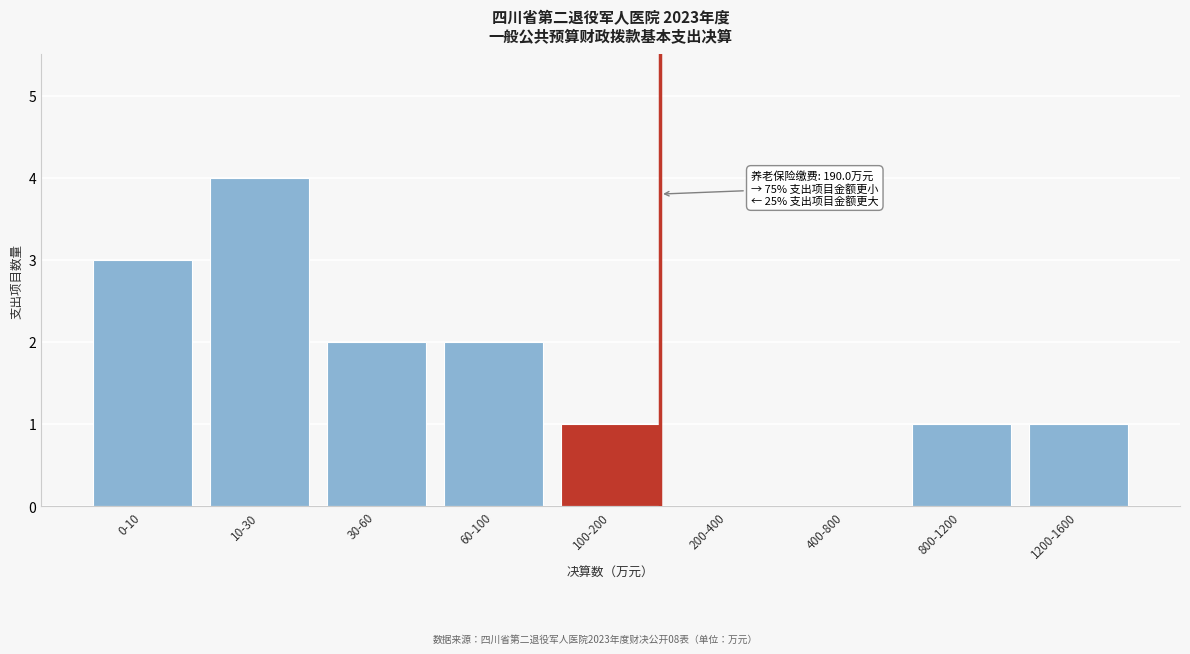

Reading left to right, extract all data points from this chart.

0-10=3	10-30=4	30-60=2	60-100=2	100-200=1	200-400=0	400-800=0	800-1200=1	1200-1600=1